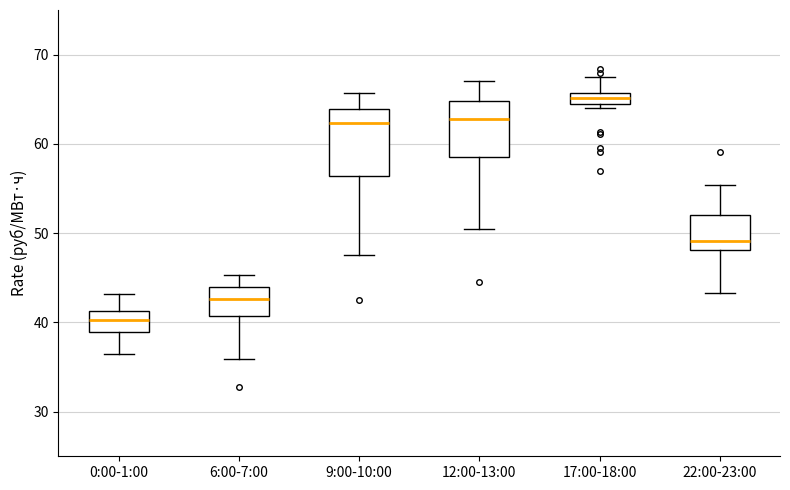

Where does the upper whisker of the box for 17:00-18:00 end on the y-axis? The values are not printed on the chart, so give them approximately, as read against the axis.

67